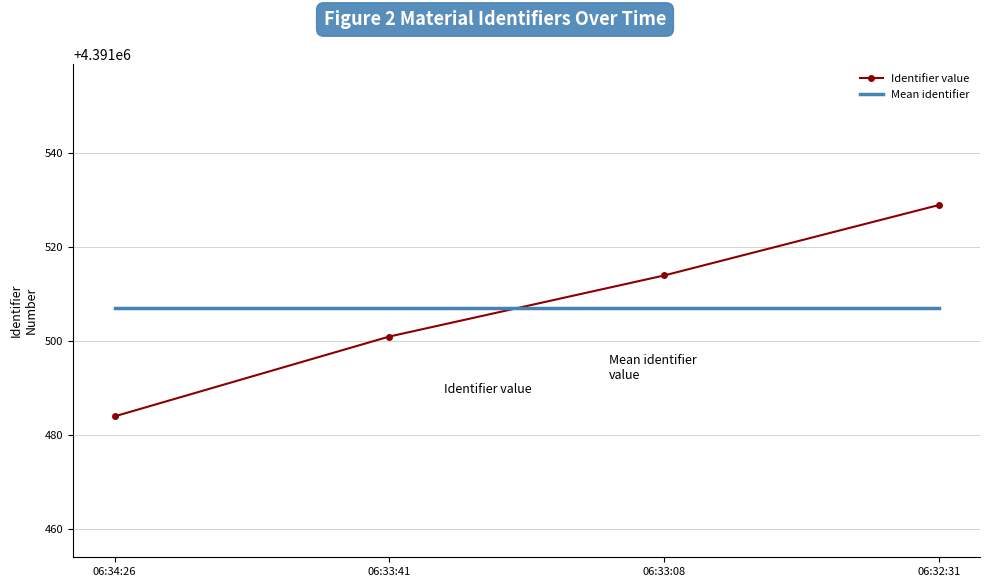

Reading right to left, list all the values displayed in this chart.

Identifier value: 06:32:31=4391529	06:33:08=4391514	06:33:41=4391501	06:34:26=4391484
Mean identifier: 06:32:31=4391507	06:33:08=4391507	06:33:41=4391507	06:34:26=4391507